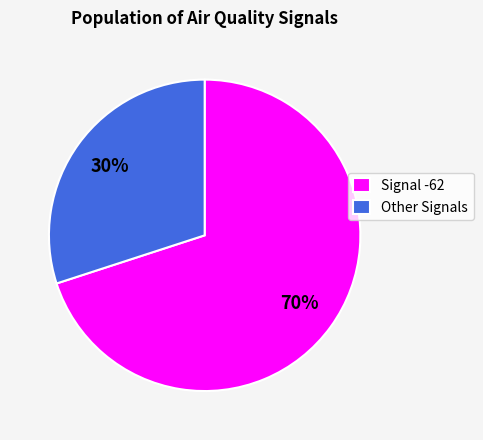

To the nearest percent, what is the difference between the largest and smallest slice percentages?

40%